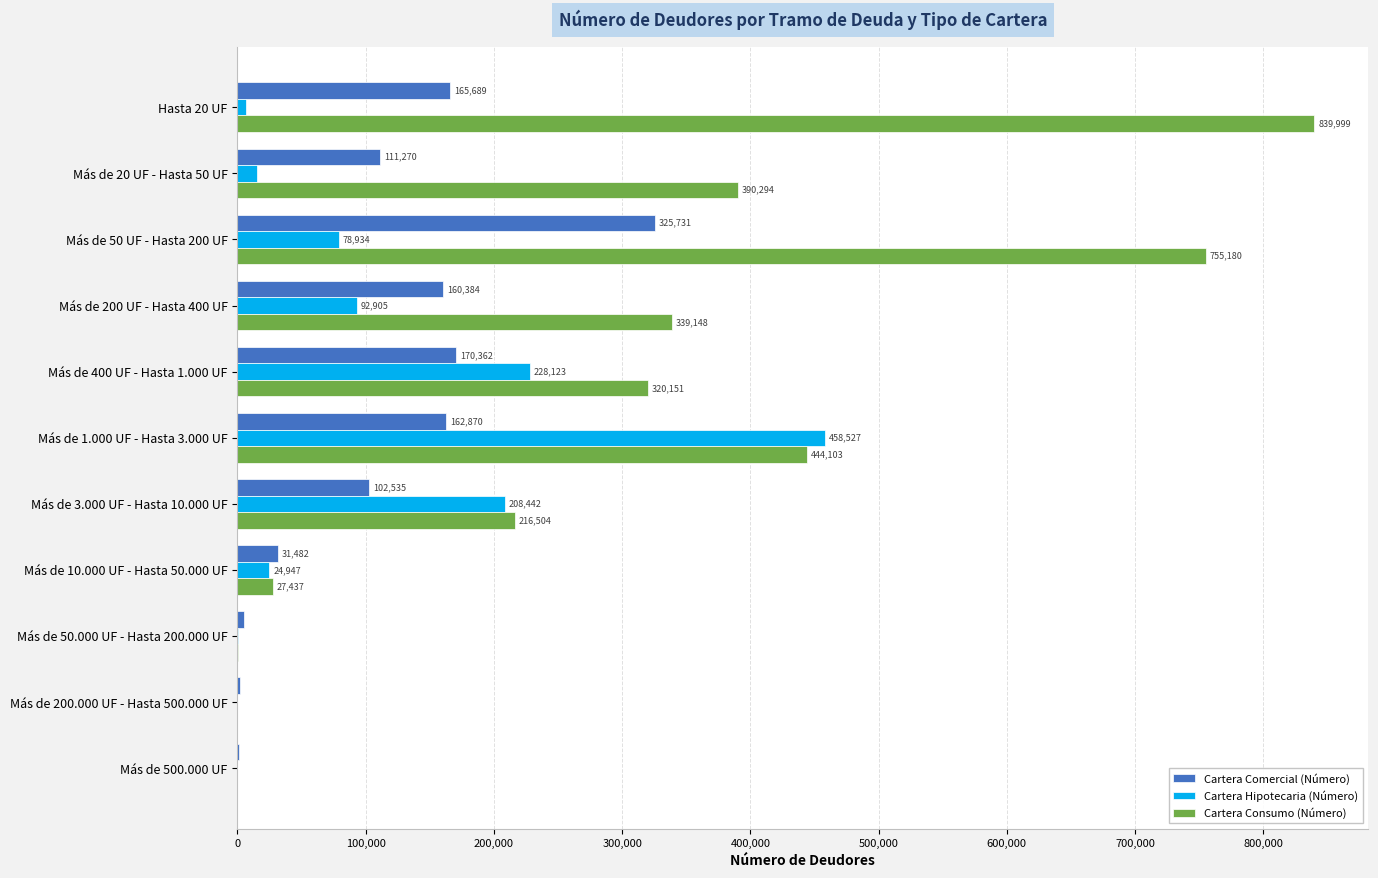

What is the sum of all Cartera Comercial (Número) values?

1238263